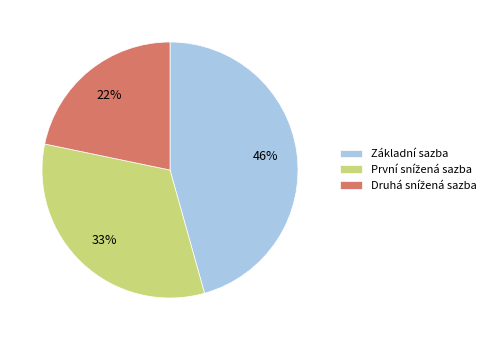

Is there a majority slice in this chart?

No